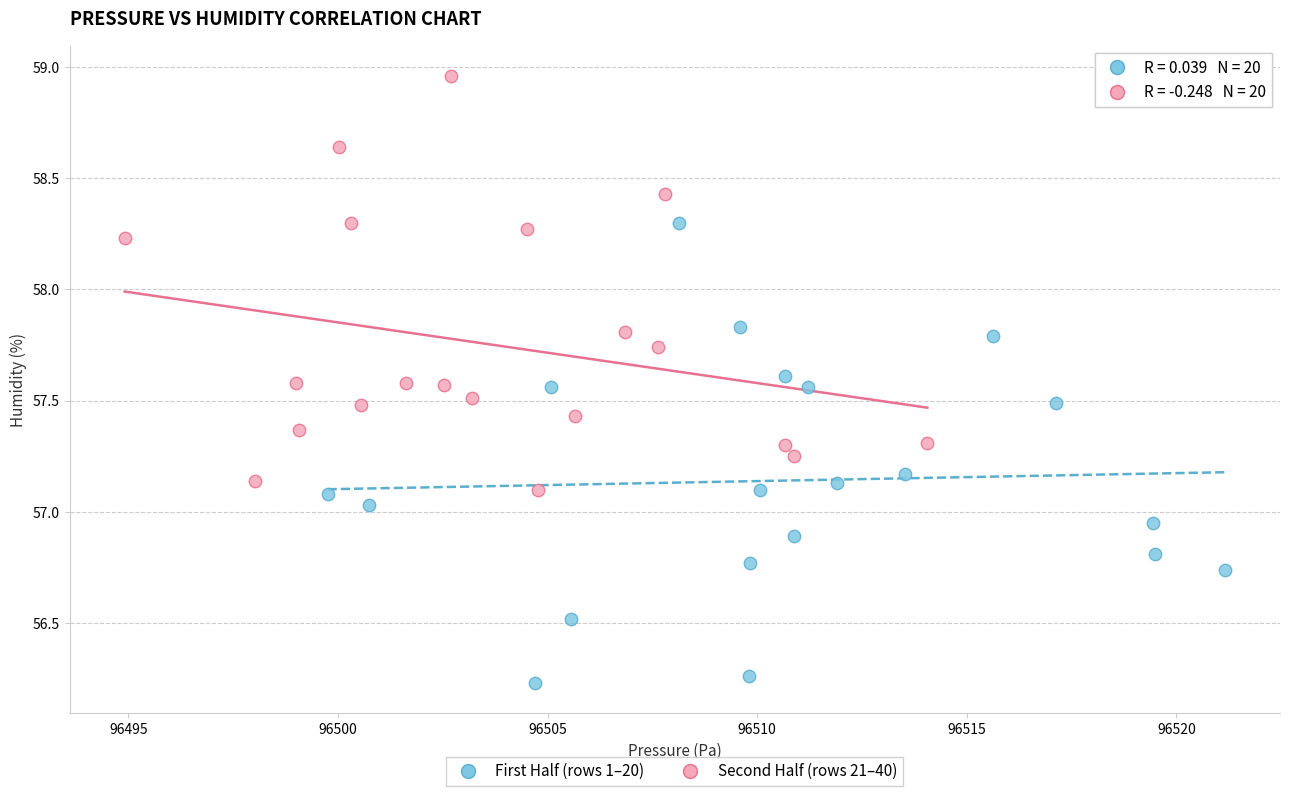

Which series has the widest spread of Y values?

First Half (rows 1–20)